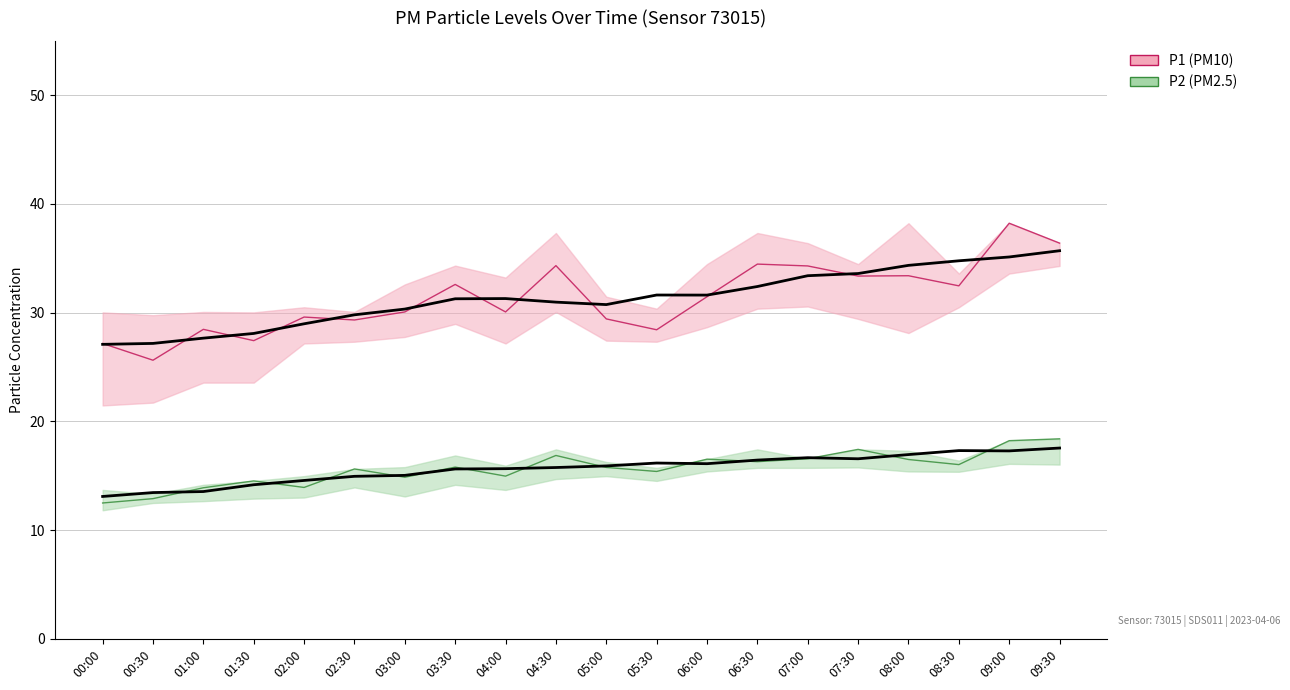

Count the number of data series in this chart.

2